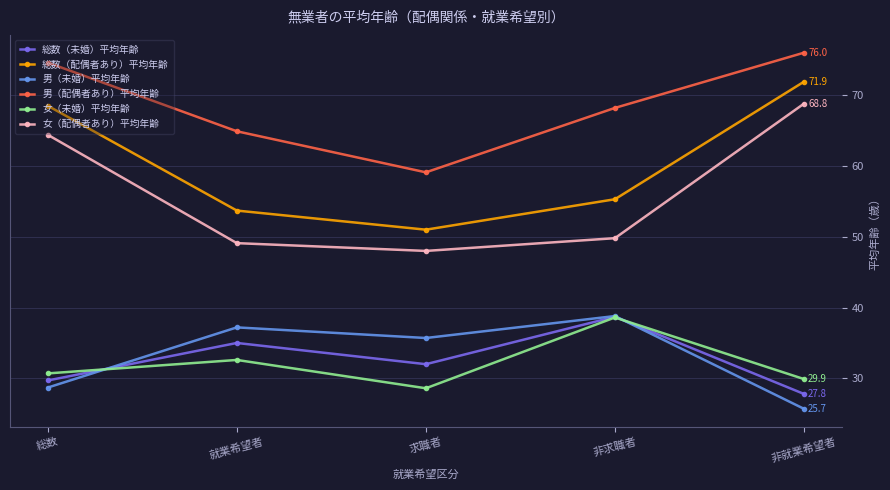

At 求職者, list the series in order from largest to smallest.

男（配偶者あり）平均年齢, 総数（配偶者あり）平均年齢, 女（配偶者あり）平均年齢, 男（未婚）平均年齢, 総数（未婚）平均年齢, 女（未婚）平均年齢